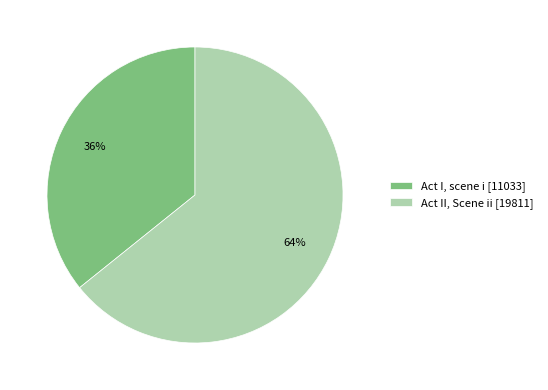

Combined, do Act II, Scene ii [19811] and Act I, scene i [11033] account for over 50%?

Yes